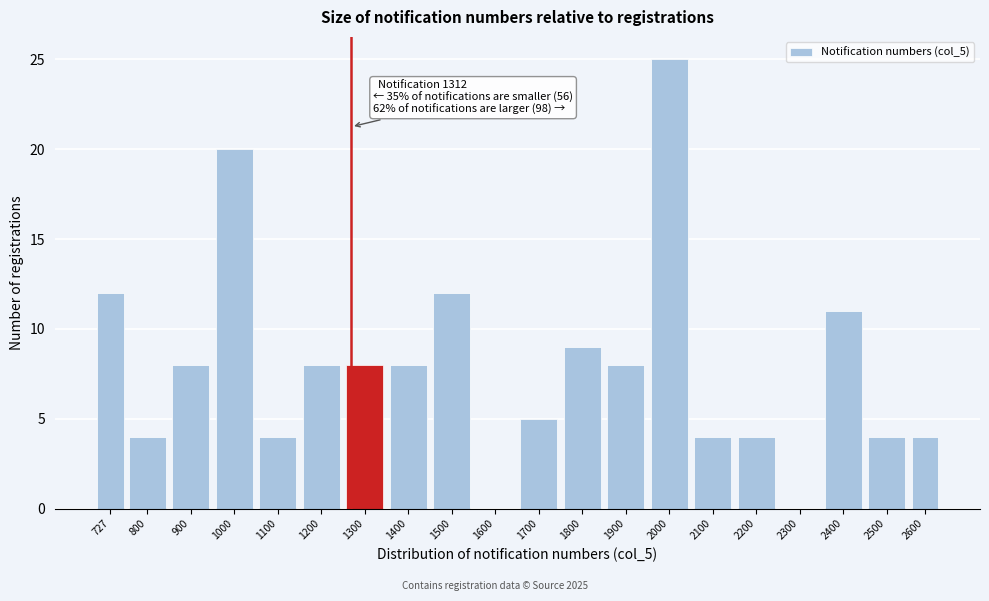

Reading left to right, what are all the values shown in this chart?

727=12	800=4	900=8	1000=20	1100=4	1200=8	1300=8	1400=8	1500=12	1600=0	1700=5	1800=9	1900=8	2000=25	2100=4	2200=4	2300=0	2400=11	2500=4	2600=4